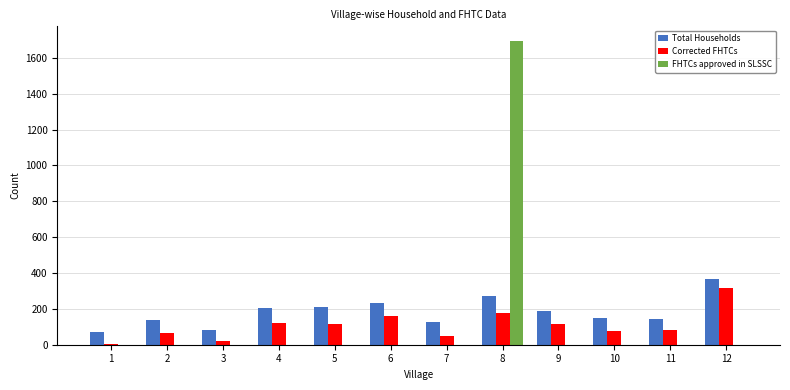

Which series has the largest total across all categories?

Total Households